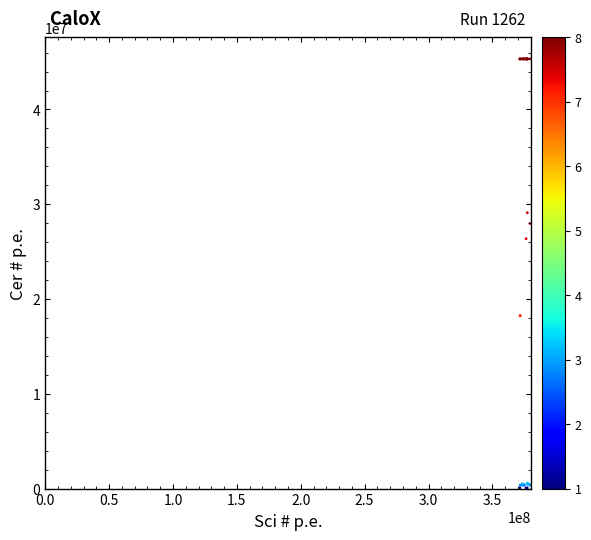

What Y value in the scatter plot is closest to 22704043?

26360527